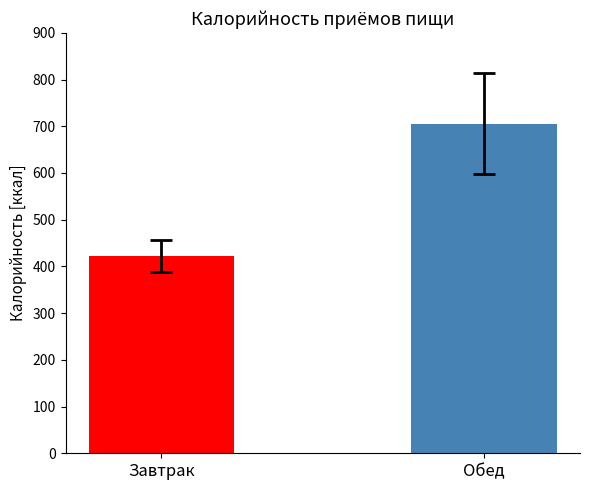

True or false: the data shows 1089.5 at Обед.

False